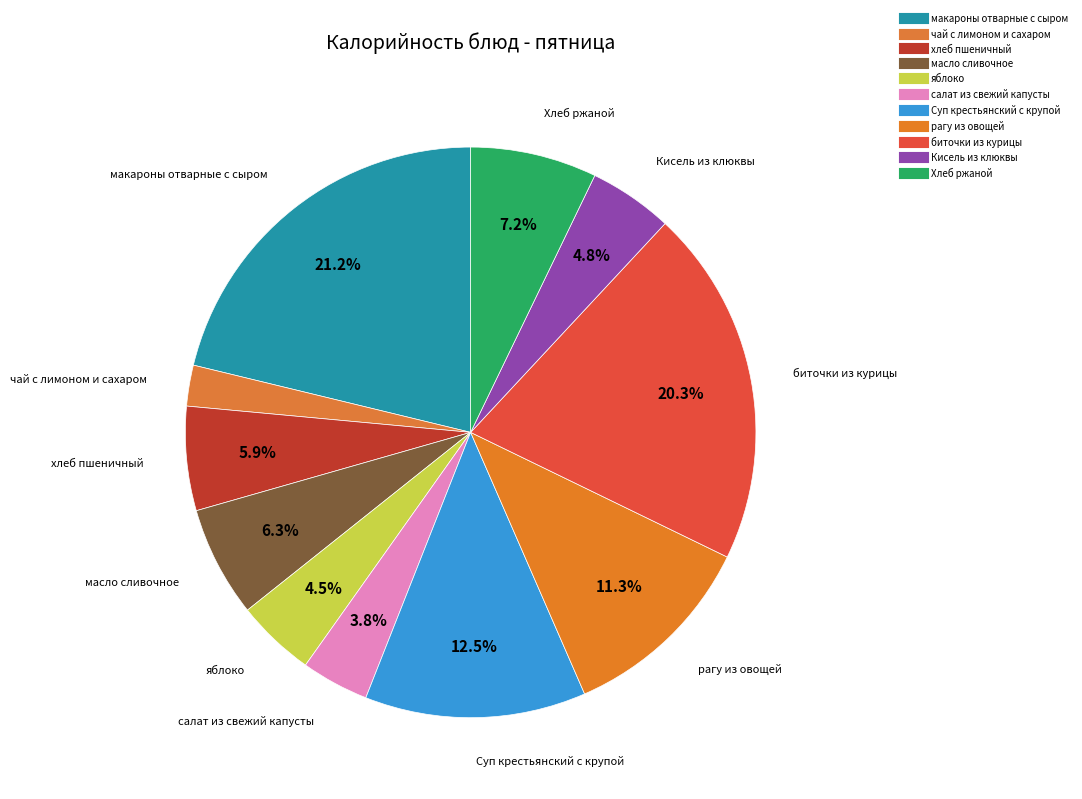

Count the number of slices in the pie.

11